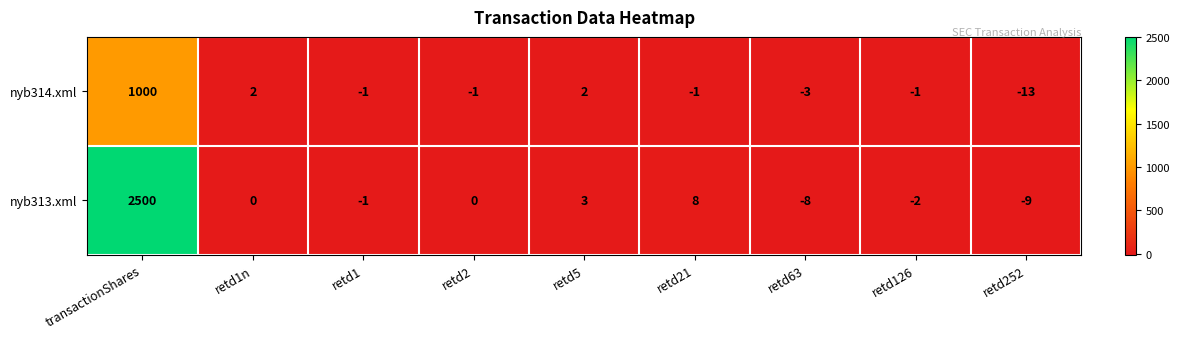

At which label does nyb314.xml first exceed -1?

transactionShares